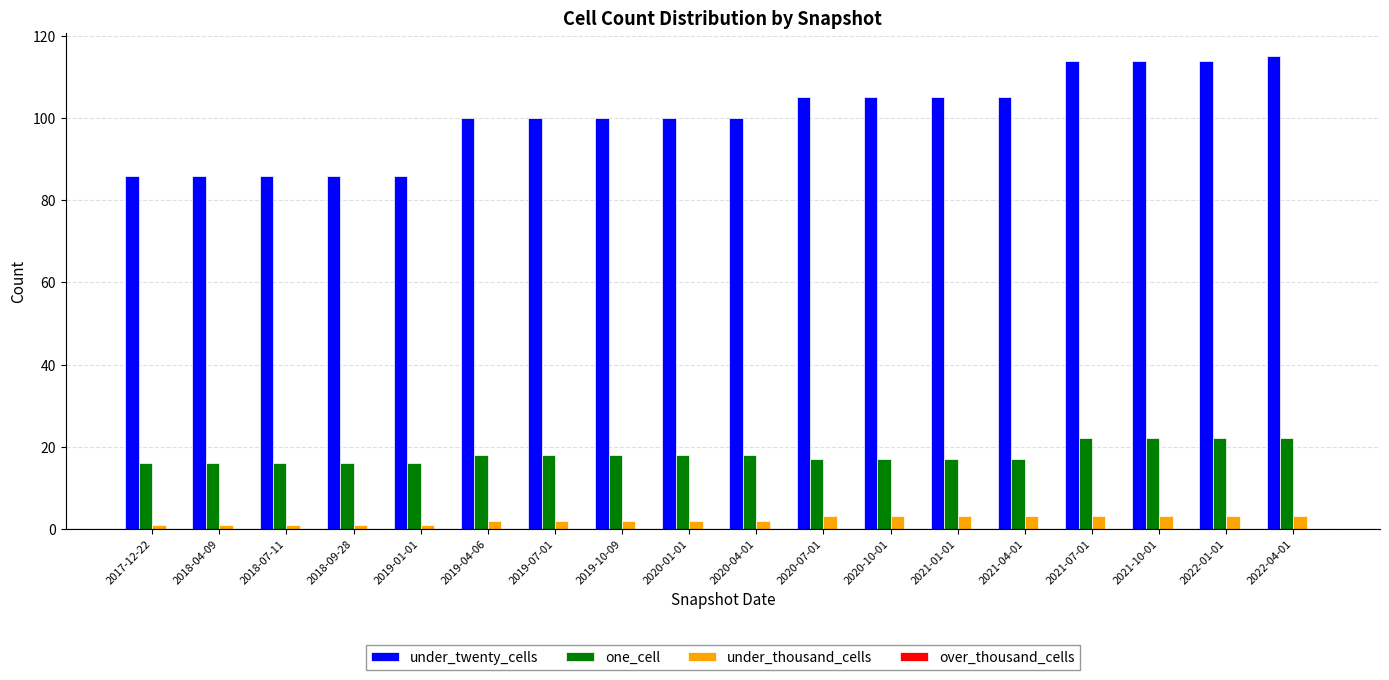

Rank the series by their maximum value, from highest to lowest.

under_twenty_cells, one_cell, under_thousand_cells